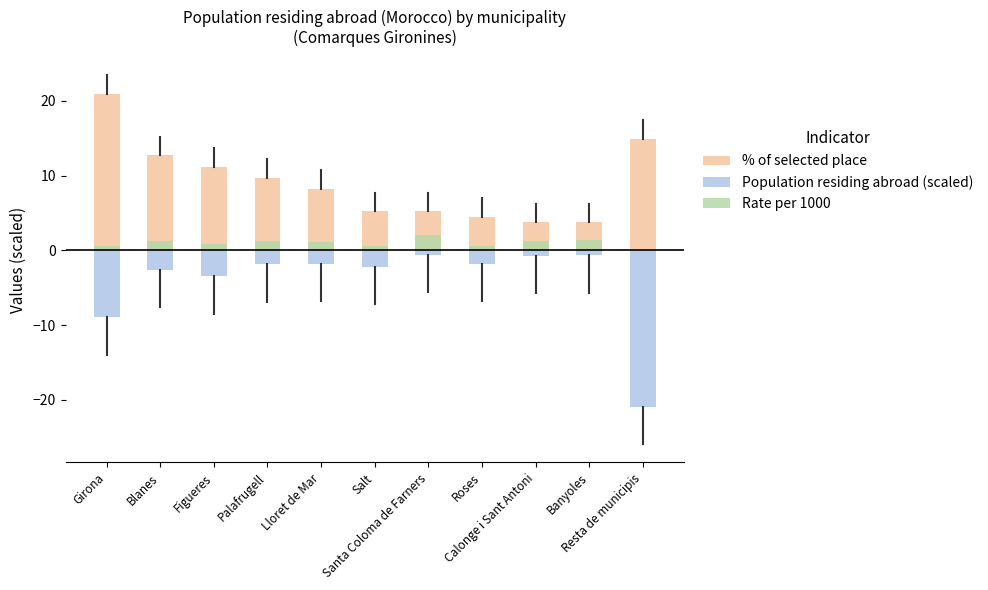

Reading left to right, list all the values displayed in this chart.

% of selected place: Girona=20.9	Blanes=12.7	Figueres=11.2	Palafrugell=9.7	Lloret de Mar=8.2	Salt=5.2	Santa Coloma de Farners=5.2	Roses=4.5	Calonge i Sant Antoni=3.7	Banyoles=3.7	Resta de municipis=14.9
Population residing abroad (scaled): Girona=-9.0	Blanes=-2.6	Figueres=-3.5	Palafrugell=-1.9	Lloret de Mar=-1.8	Salt=-2.2	Santa Coloma de Farners=-0.6	Roses=-1.8	Calonge i Sant Antoni=-0.7	Banyoles=-0.7	Resta de municipis=-20.9
Rate per 1000: Girona=0.6	Blanes=1.2	Figueres=0.8	Palafrugell=1.3	Lloret de Mar=1.1	Salt=0.6	Santa Coloma de Farners=2.0	Roses=0.6	Calonge i Sant Antoni=1.3	Banyoles=1.4	Resta de municipis=0.0